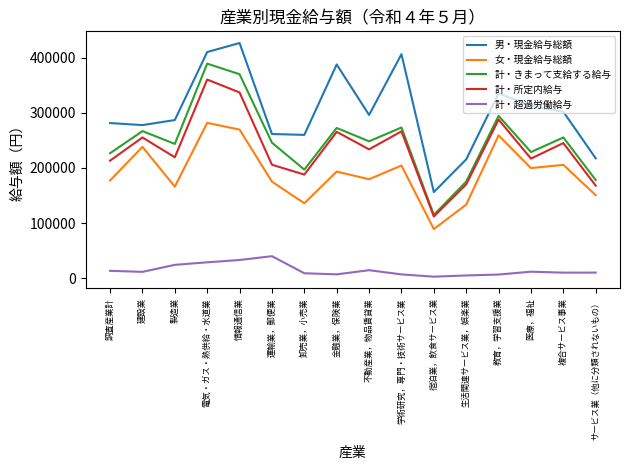

List the series in order of their peak value, lowest first.

計・超過労働給与, 女・現金給与総額, 計・所定内給与, 計・きまって支給する給与, 男・現金給与総額